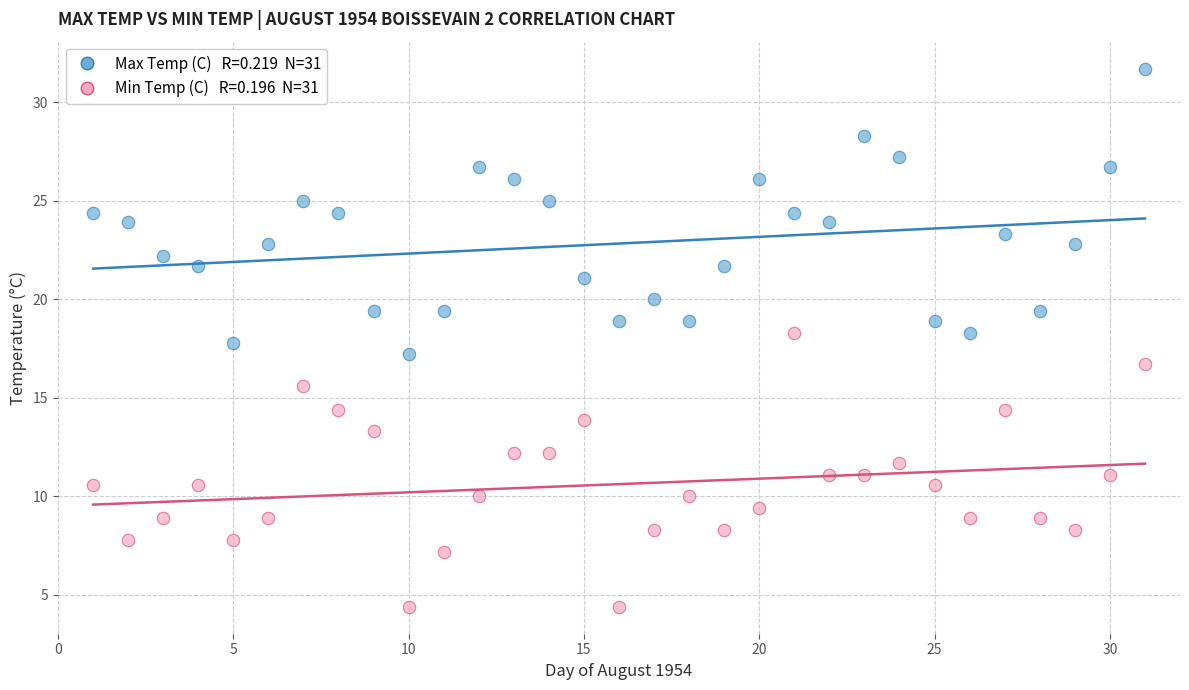

Across all data points, what is the range of Y values (max minus min)?

27.3